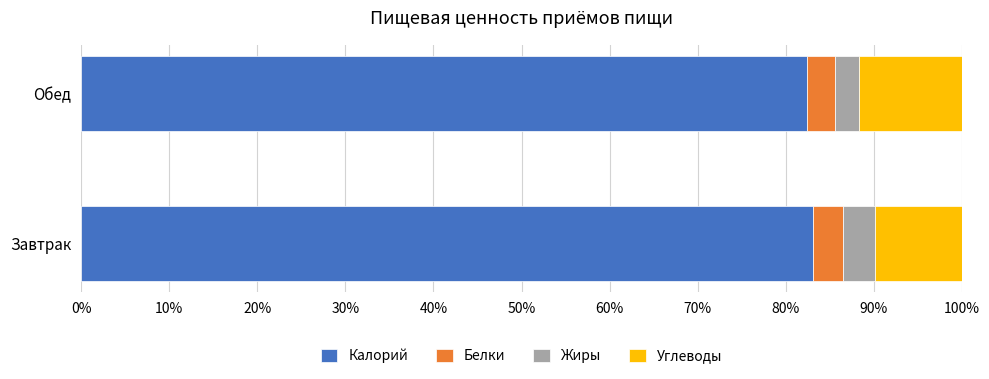

True or false: Калорий has a value of 122.4 at Обед.

False